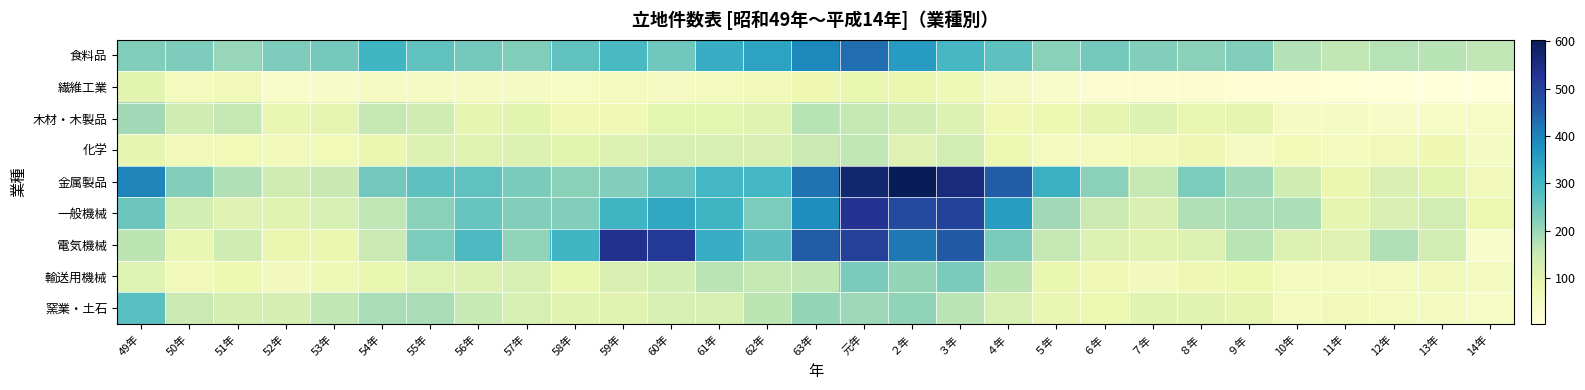

At how many categories does at least one series exceed 28?

29